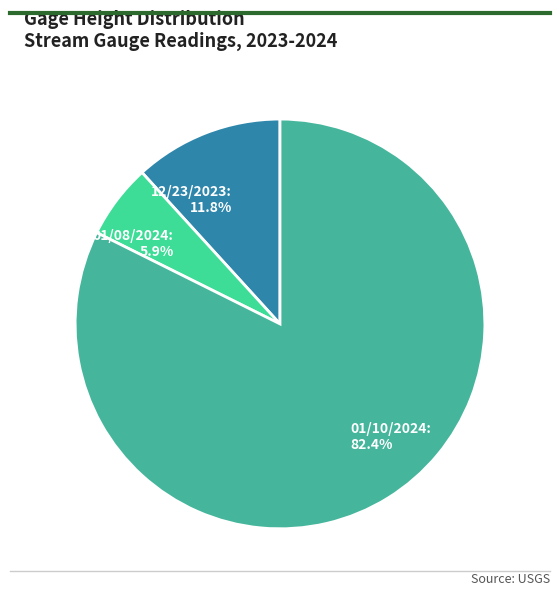

Between 01/08/2024: 5.9% and 12/23/2023: 11.8%, which is larger?

12/23/2023: 11.8%